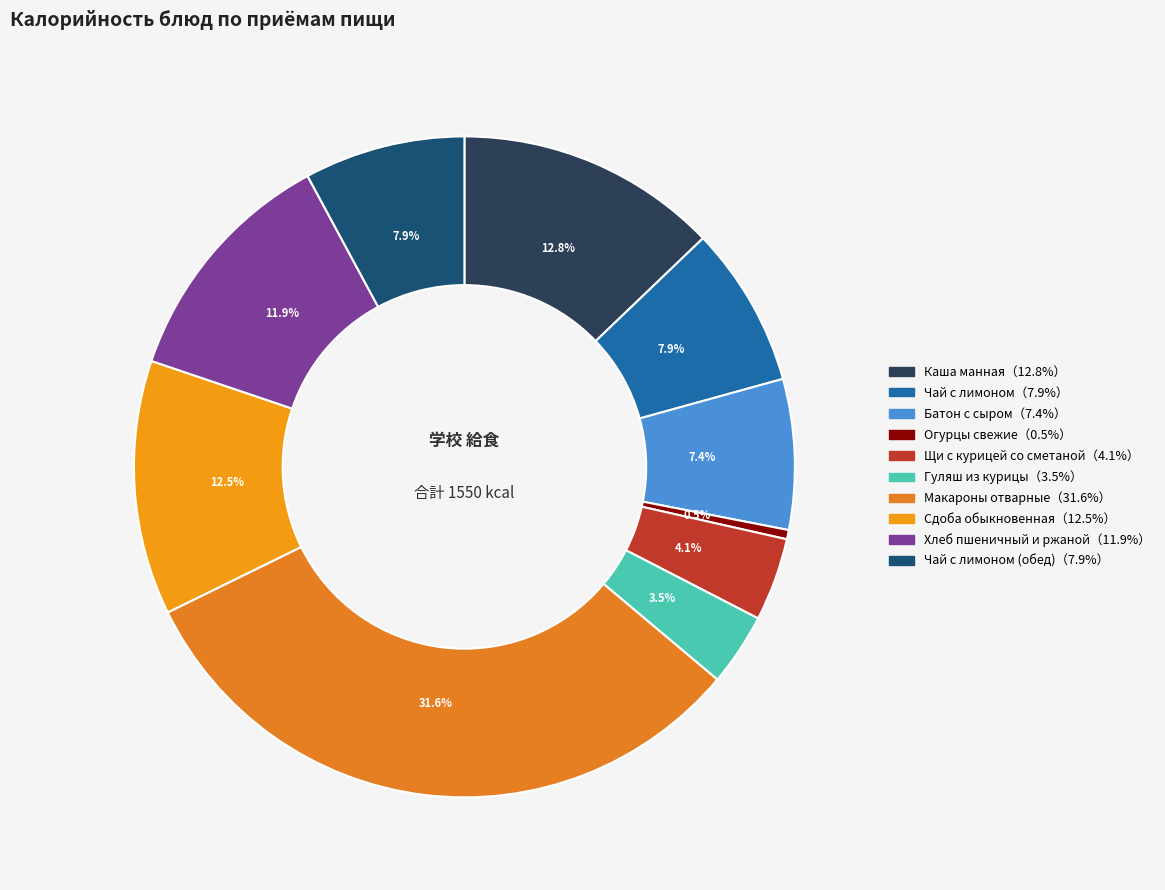

Does any single category account for the majority?

No